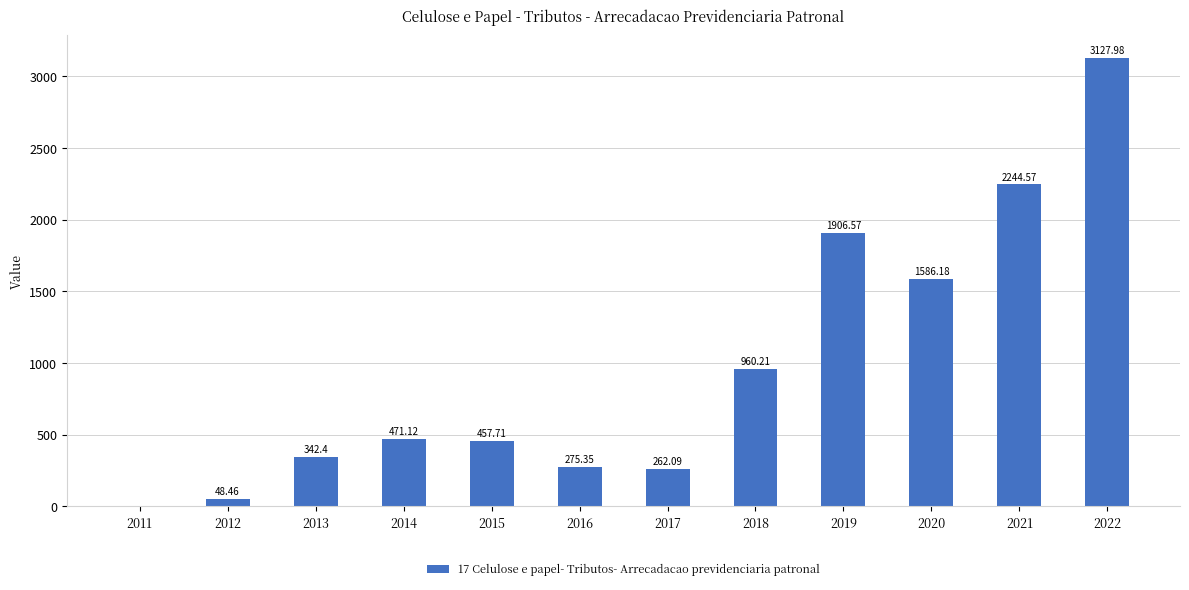

What is the change in value from 2013 to 2020?

+1243.8